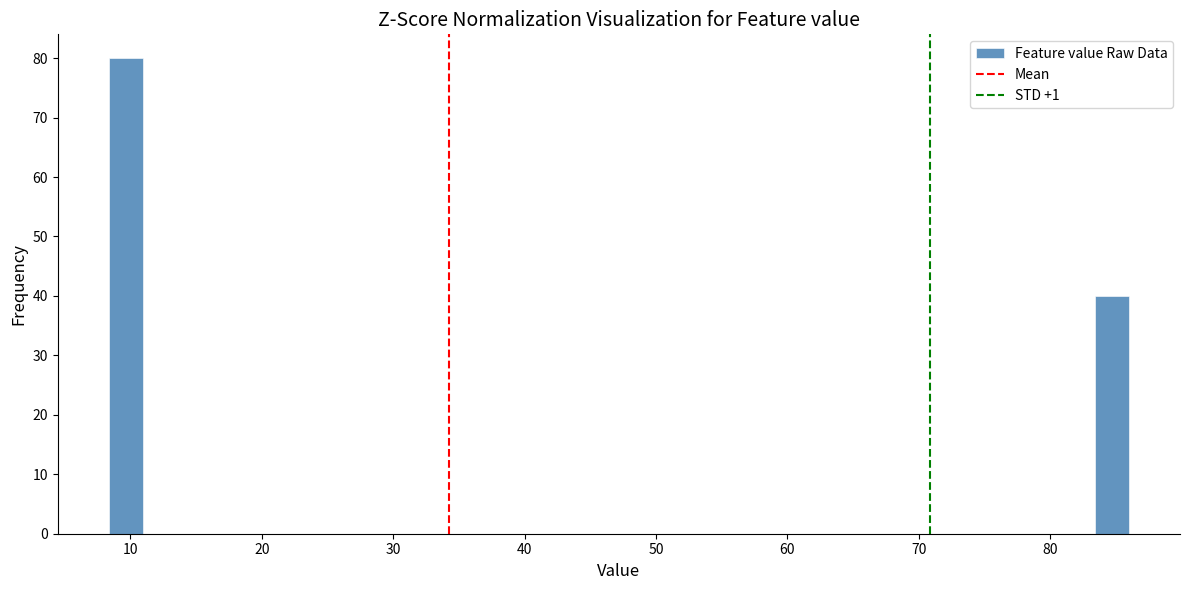

Around what value on the x-axis is the tallest bar? Give the approximate position of its centre, as read against the axis.

10